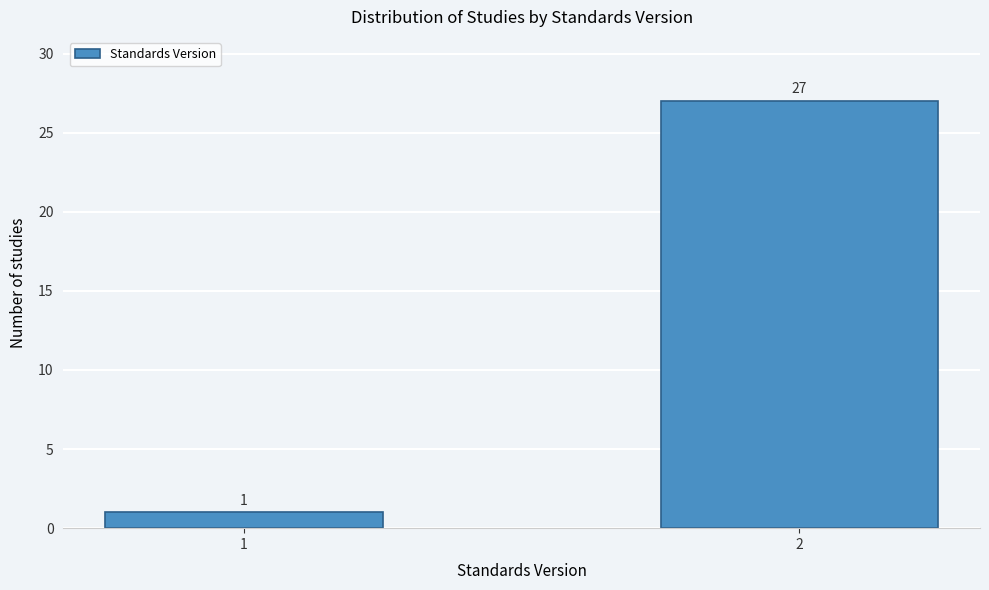

Reading left to right, extract all data points from this chart.

1=1	2=27